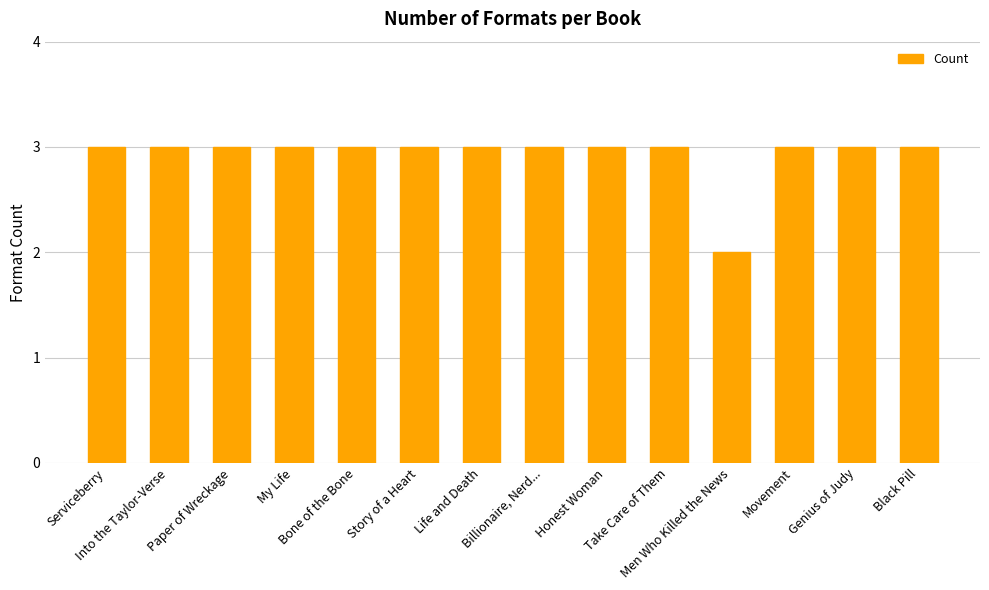

How many categories are shown in the chart?

14